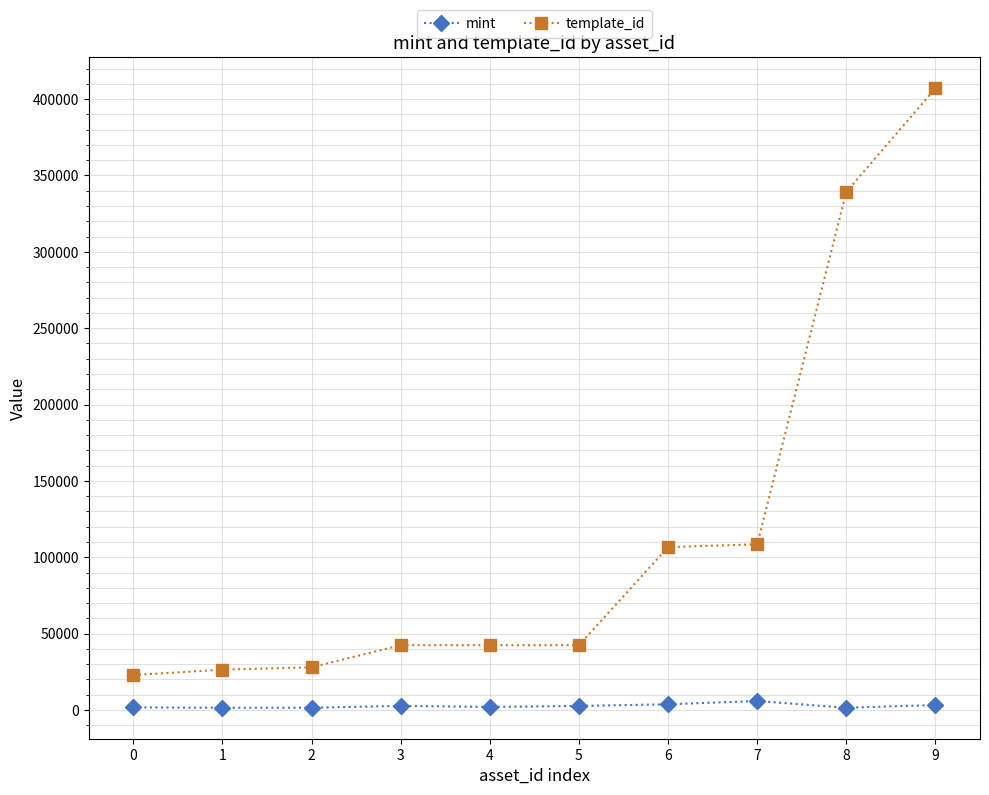

True or false: template_id has a value of 106640 at 6.

True